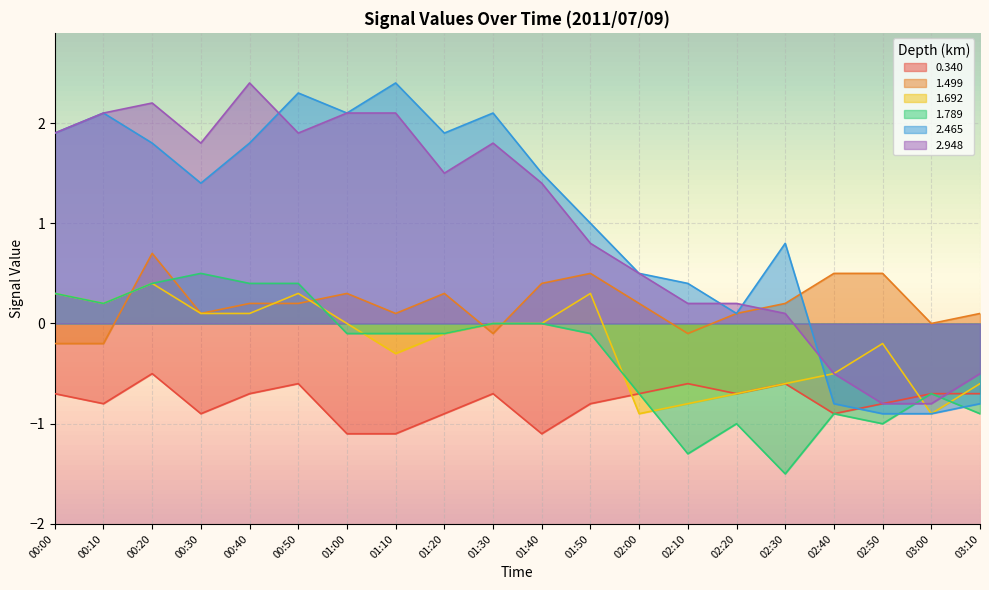

Which category has the highest value in the 1.789 series?

00:30